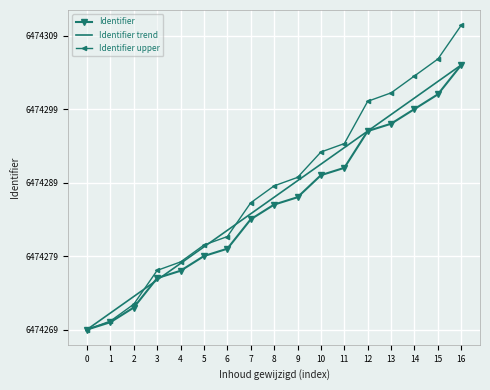

What are all the series names shown in the legend?

Identifier, Identifier trend, Identifier upper